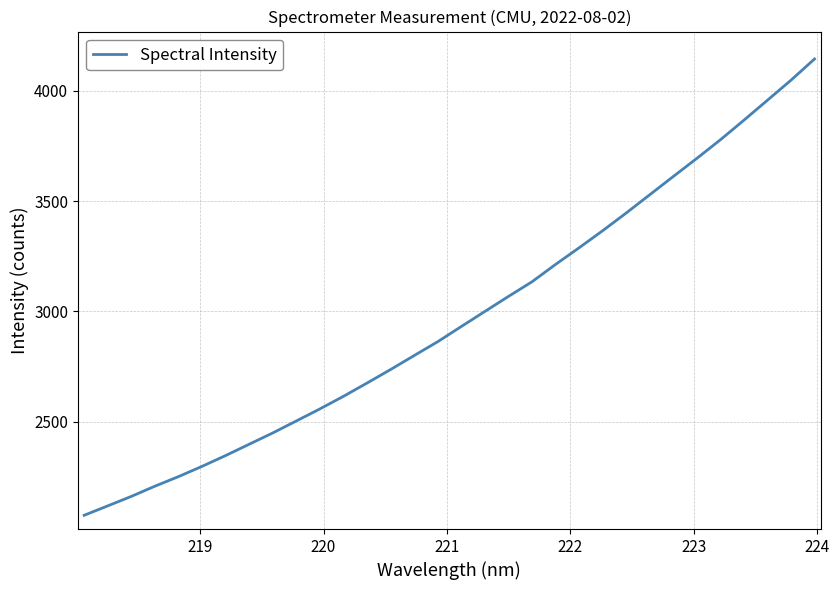

What is the maximum value shown in the chart?

4144.4